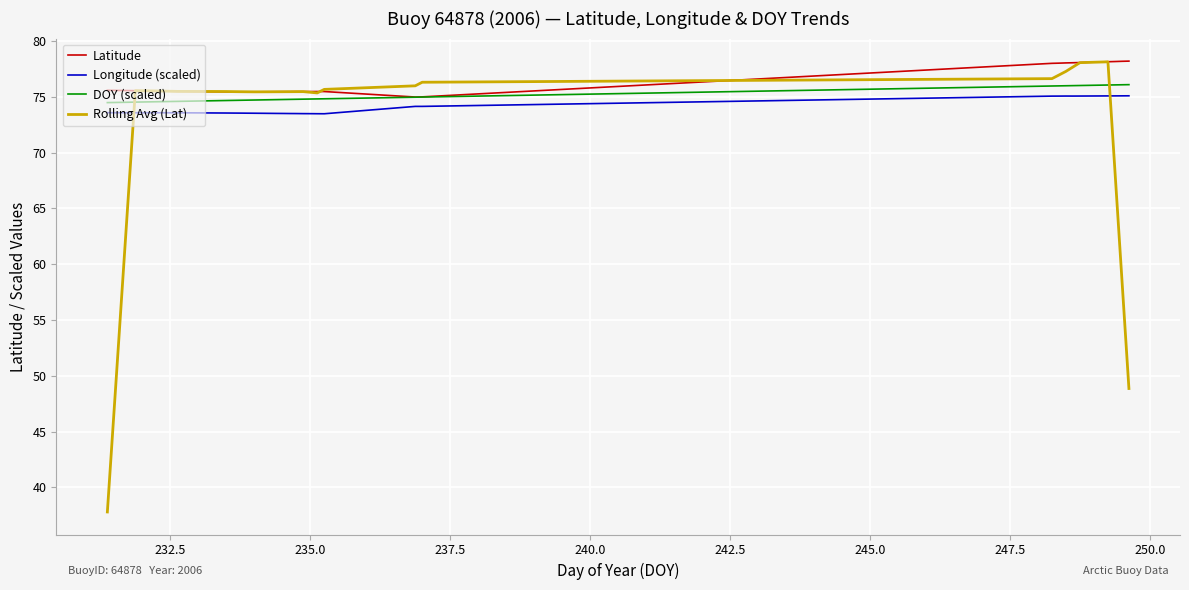

Which series has the widest spread of values?

Rolling Avg (Lat)